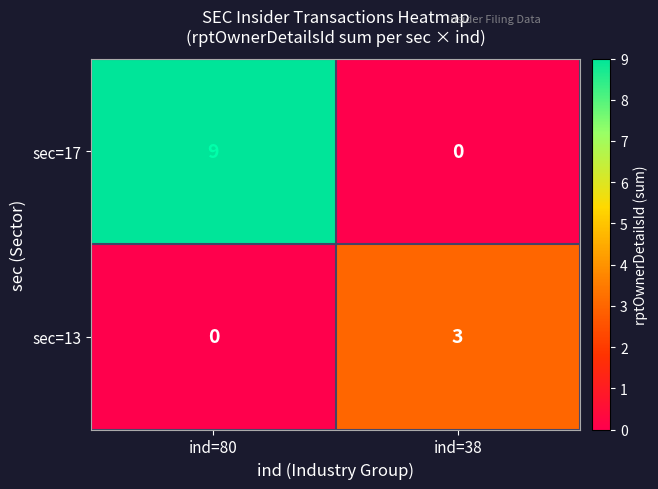

What is the spread (max minus min) of values at ind=80?

9